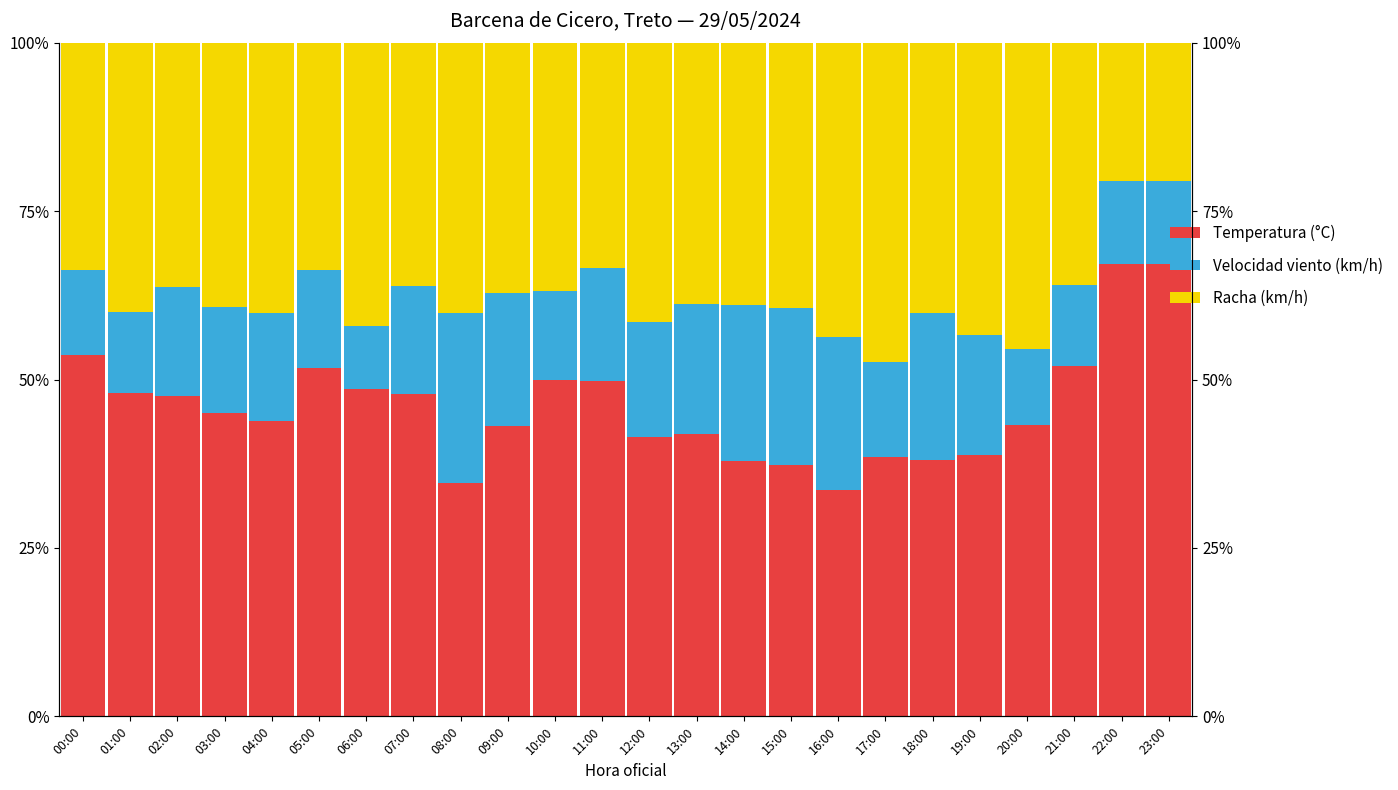

Reading left to right, list all the values displayed in this chart.

Temperatura (°C): 00:00=53.6	01:00=48.0	02:00=47.6	03:00=45.1	04:00=43.8	05:00=51.7	06:00=48.6	07:00=47.8	08:00=34.7	09:00=43.1	10:00=50.0	11:00=49.8	12:00=41.5	13:00=41.9	14:00=37.9	15:00=37.3	16:00=33.7	17:00=38.5	18:00=38.1	19:00=38.9	20:00=43.2	21:00=52.0	22:00=67.2	23:00=67.2
Velocidad viento (km/h): 00:00=12.7	01:00=12.0	02:00=16.1	03:00=15.7	04:00=16.1	05:00=14.5	06:00=9.3	07:00=16.1	08:00=25.1	09:00=19.8	10:00=13.2	11:00=16.7	12:00=17.0	13:00=19.4	14:00=23.0	15:00=23.3	16:00=22.7	17:00=14.1	18:00=21.9	19:00=17.8	20:00=11.4	21:00=12.0	22:00=12.3	23:00=12.3
Racha (km/h): 00:00=33.8	01:00=40.0	02:00=36.3	03:00=39.2	04:00=40.2	05:00=33.8	06:00=42.1	07:00=36.1	08:00=40.2	09:00=37.1	10:00=36.8	11:00=33.5	12:00=41.5	13:00=38.8	14:00=39.0	15:00=39.4	16:00=43.7	17:00=47.5	18:00=40.1	19:00=43.4	20:00=45.5	21:00=36.0	22:00=20.5	23:00=20.5